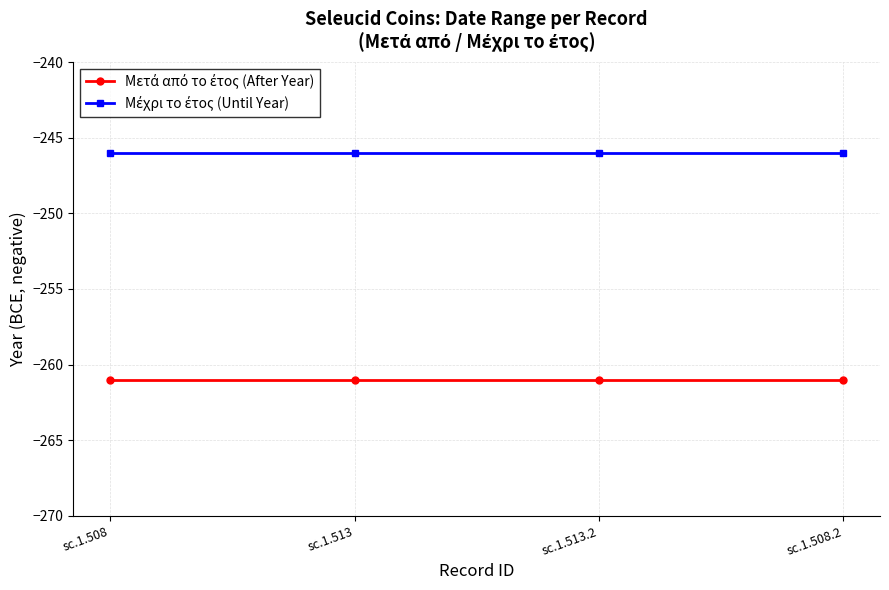

What is the greatest value displayed?

-246